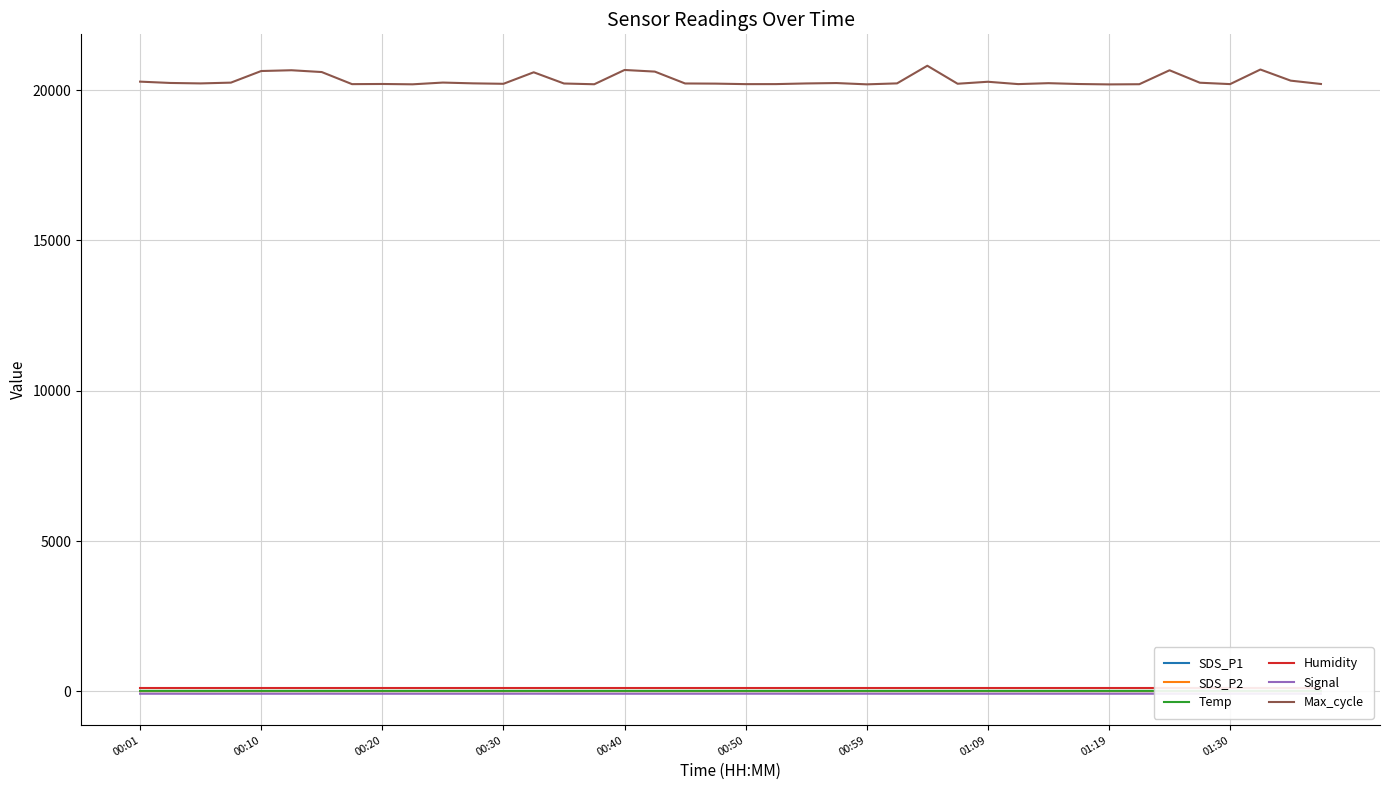

Rank the series by their maximum value, from lowest to highest.

Signal, SDS_P2, SDS_P1, Temp, Humidity, Max_cycle